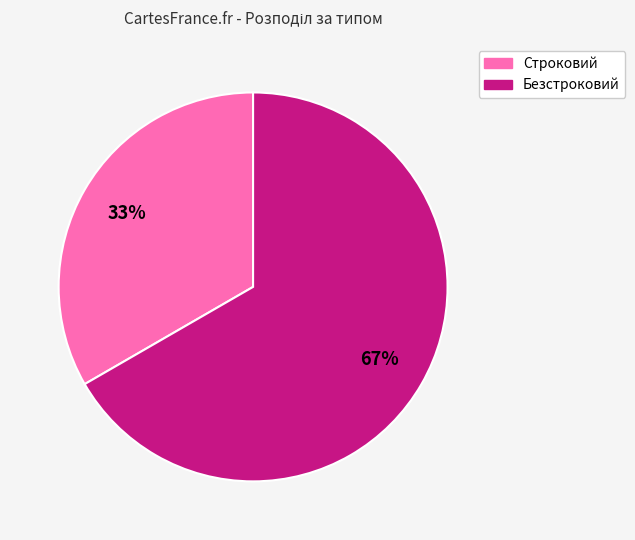

What is the smallest slice in the pie chart?

Строковий